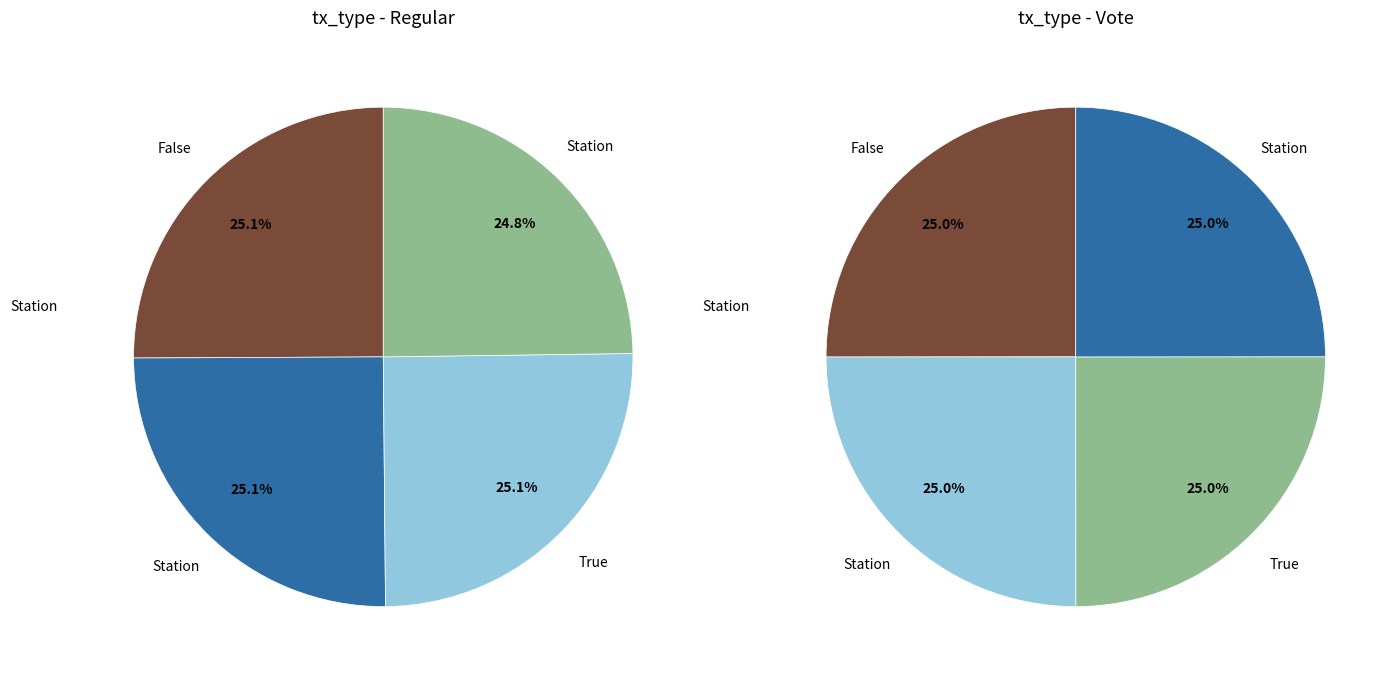

Count the number of slices in the pie.

4